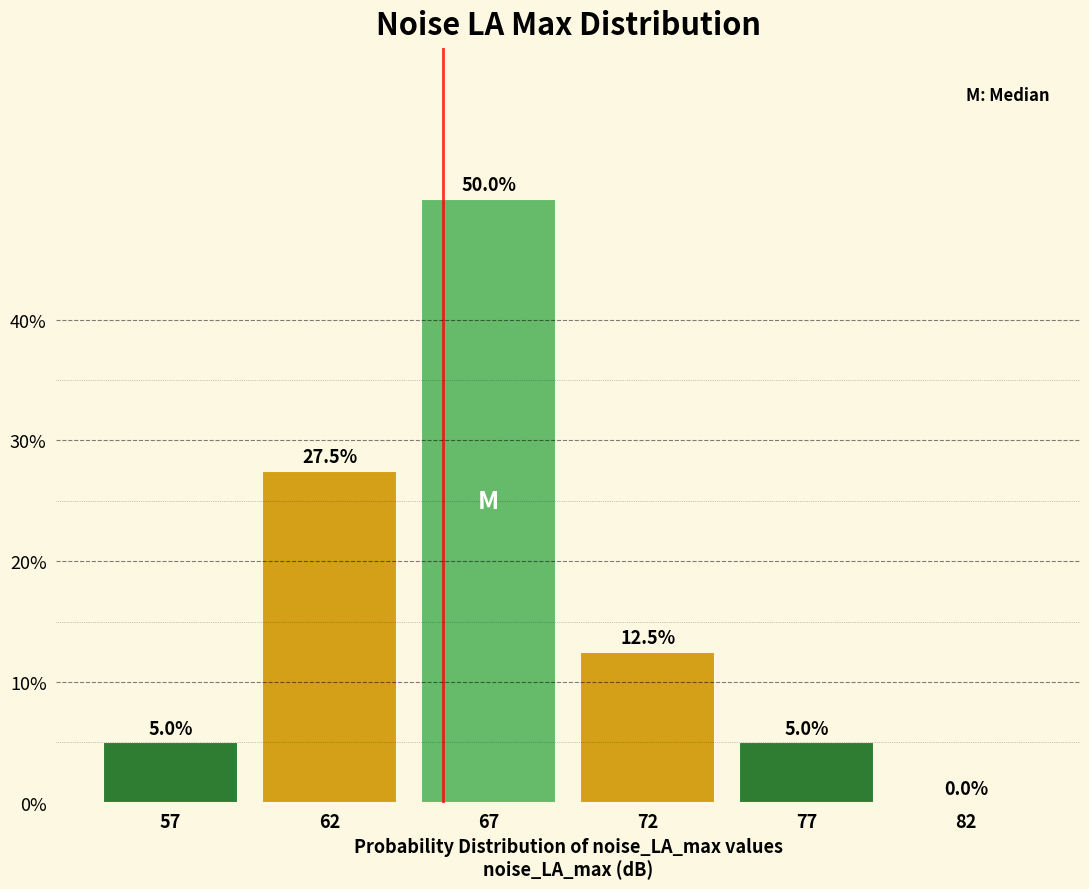

Reading right to left, extract all data points from this chart.

82=0.0	77=5.0	72=12.5	67=50.0	62=27.5	57=5.0